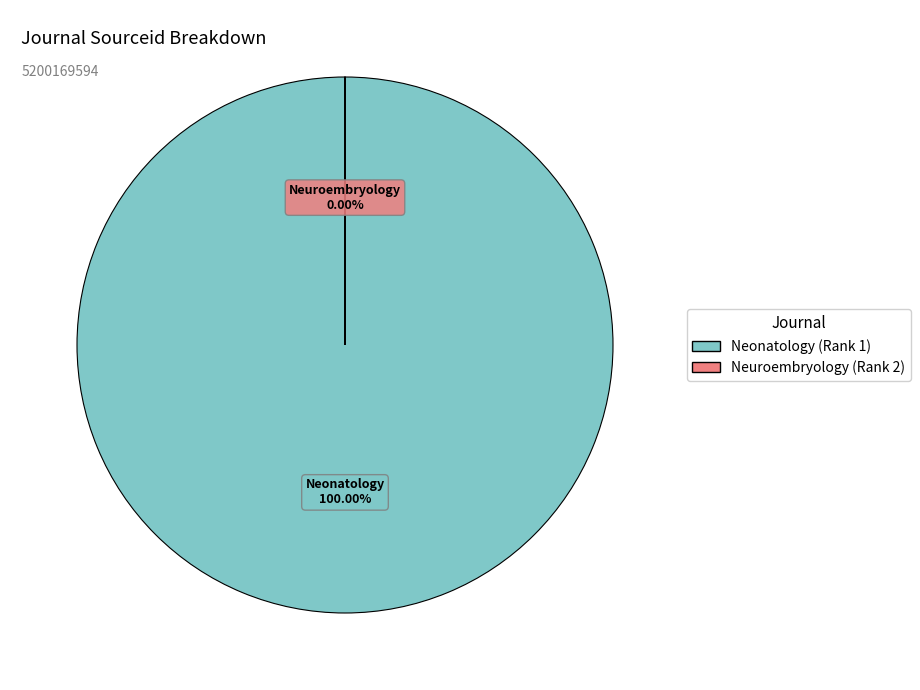

Count the number of slices in the pie.

2